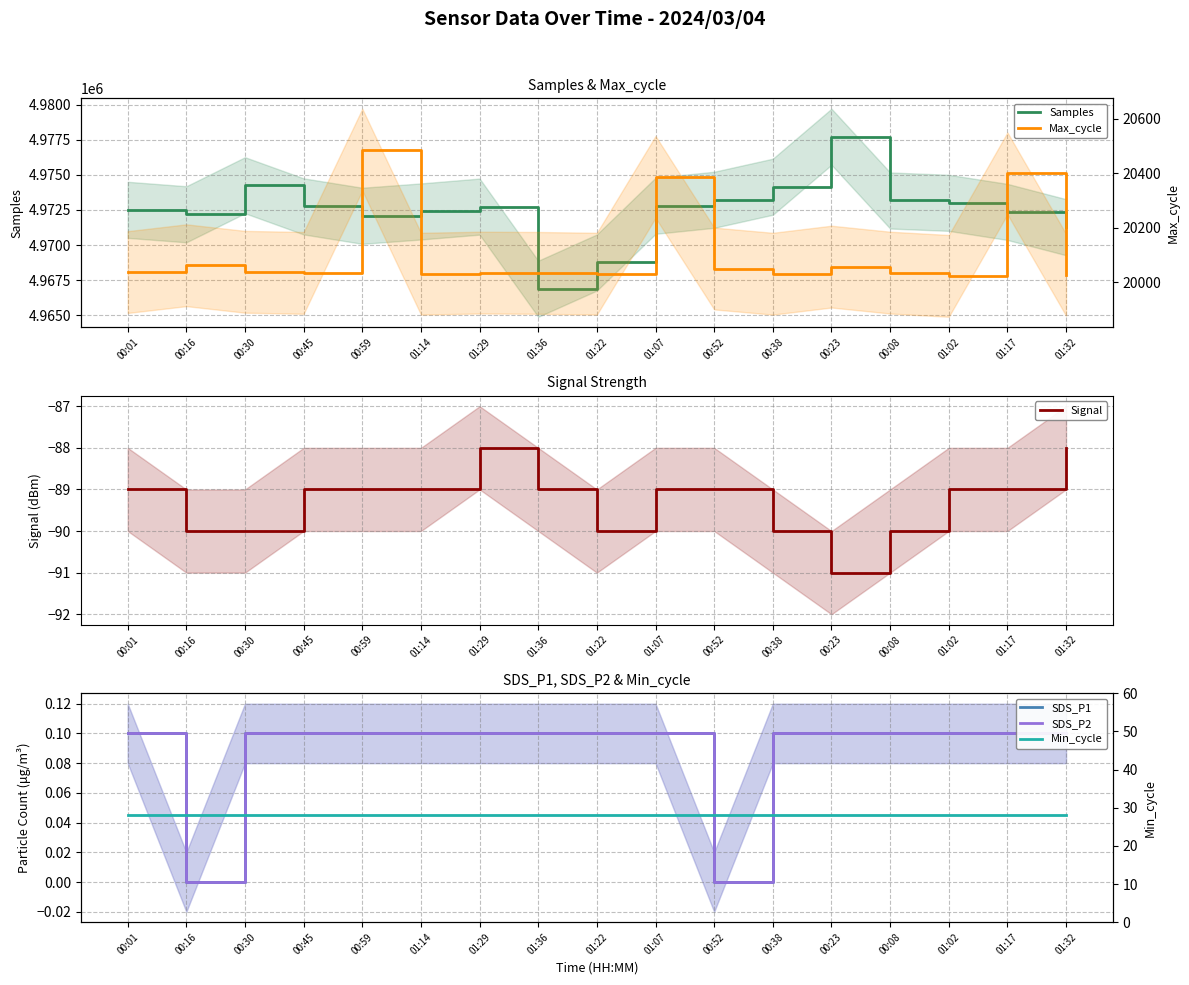

Between 00:30 and 01:02, which series saw the biggest shift?

Samples